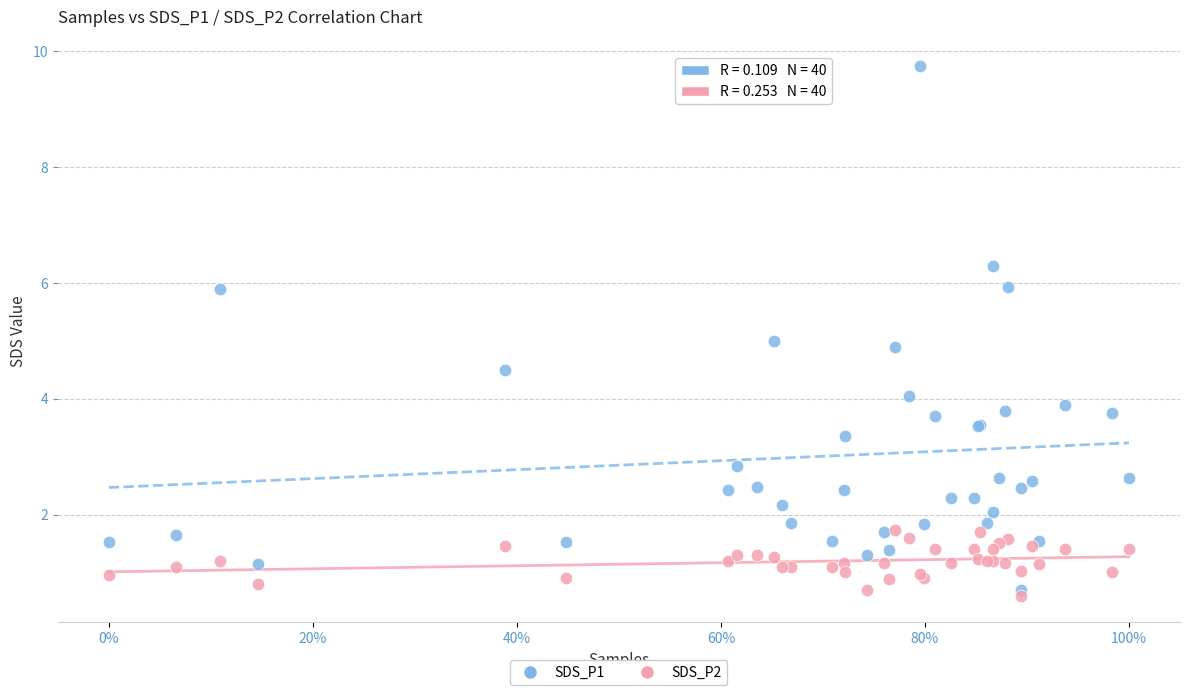

Which series contains the highest Y value?

SDS_P1